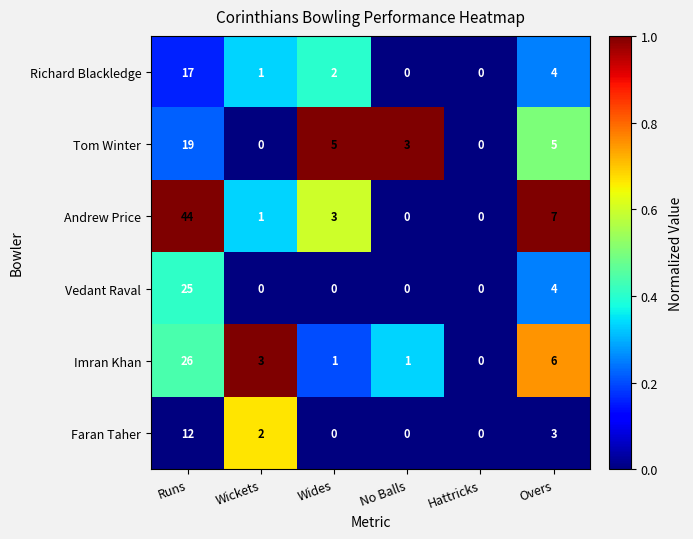

How many series are shown in this chart?

6